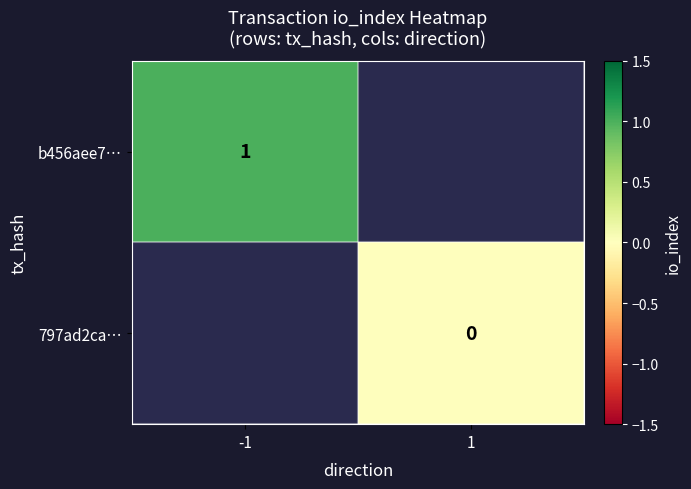

Is it true that b456aee7… equals 0 at -1?

False